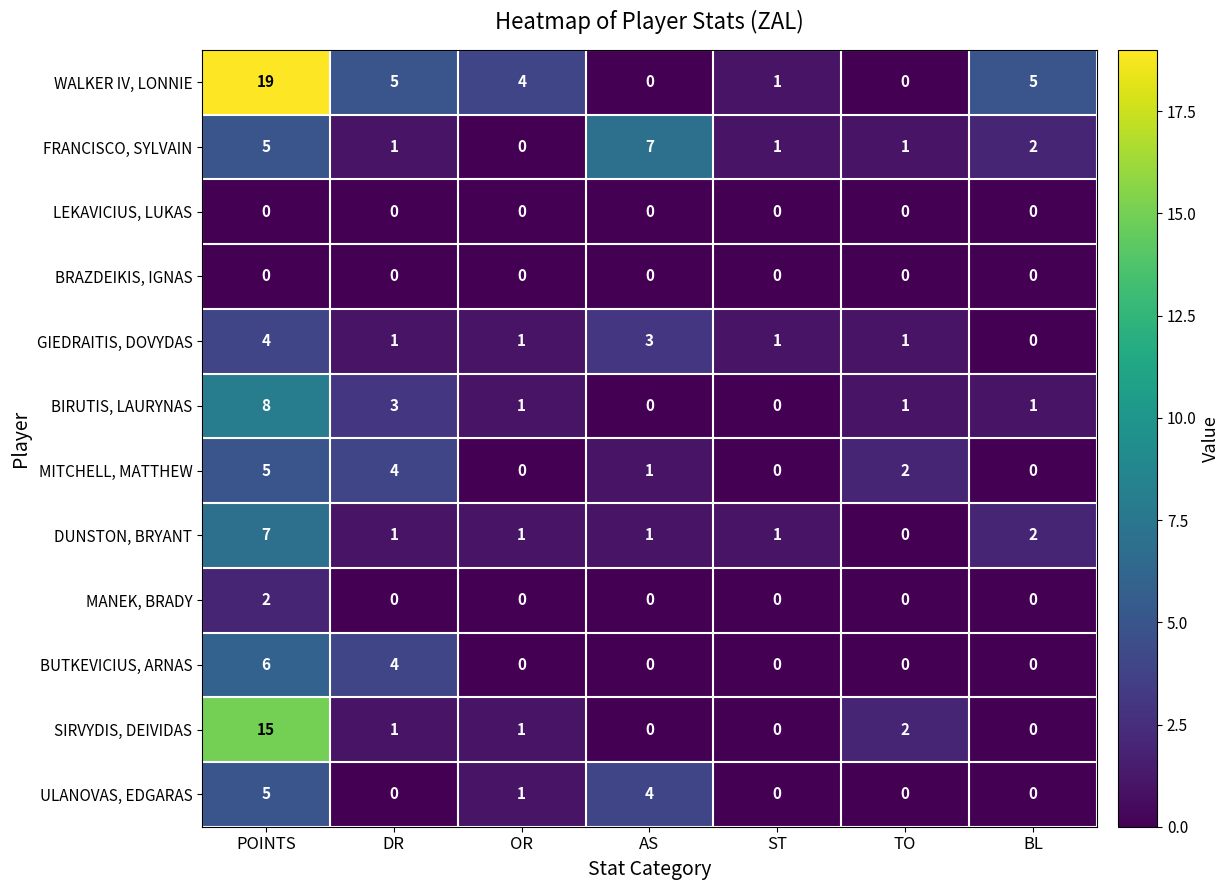

Which series has the largest total across all categories?

WALKER IV, LONNIE